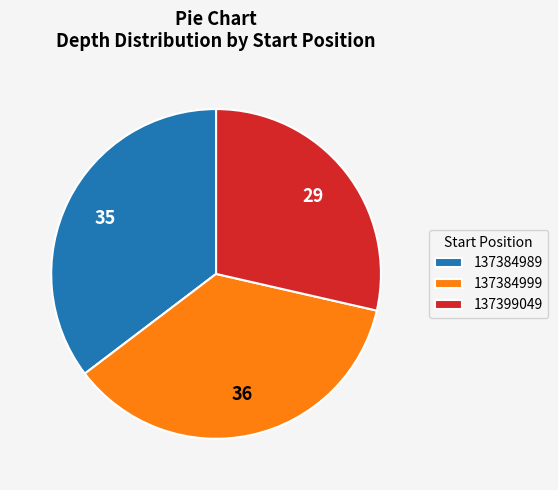

Does 137384999 represent more than half of the total?

No